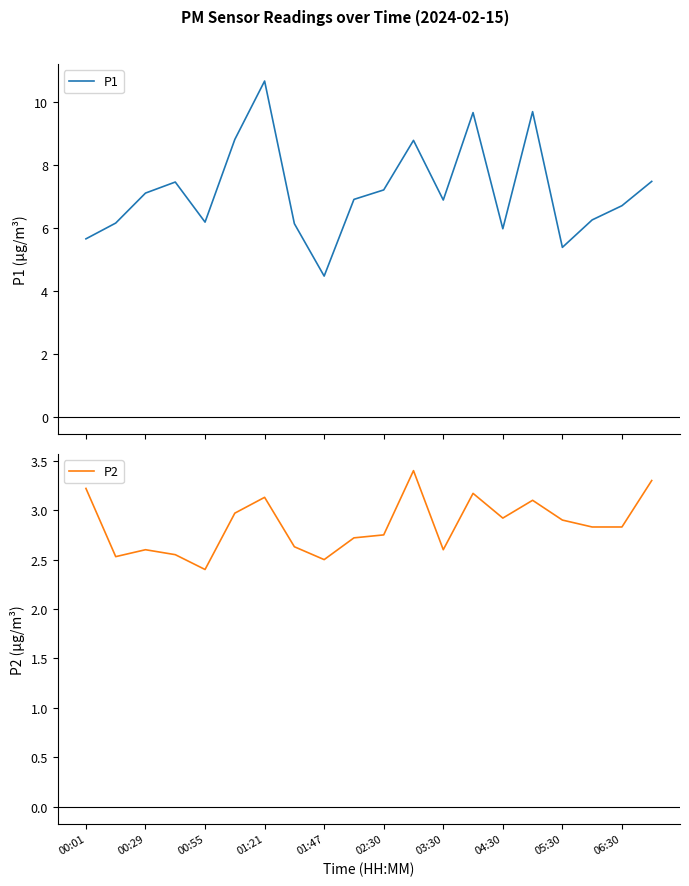

What is the highest value of the P1 series?

10.7